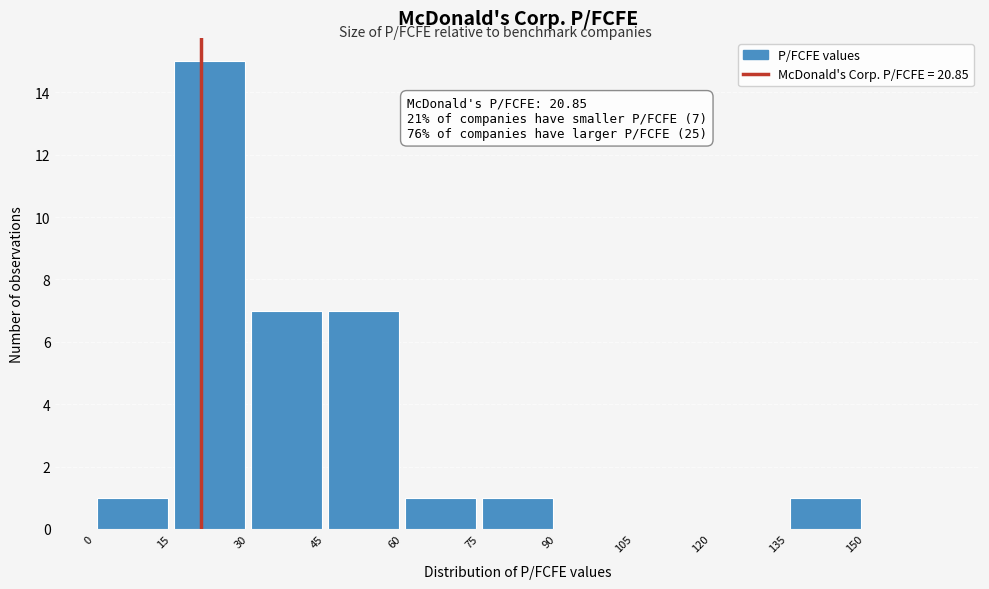

Over which range of the x-axis is the bar tallest?

15 to 30